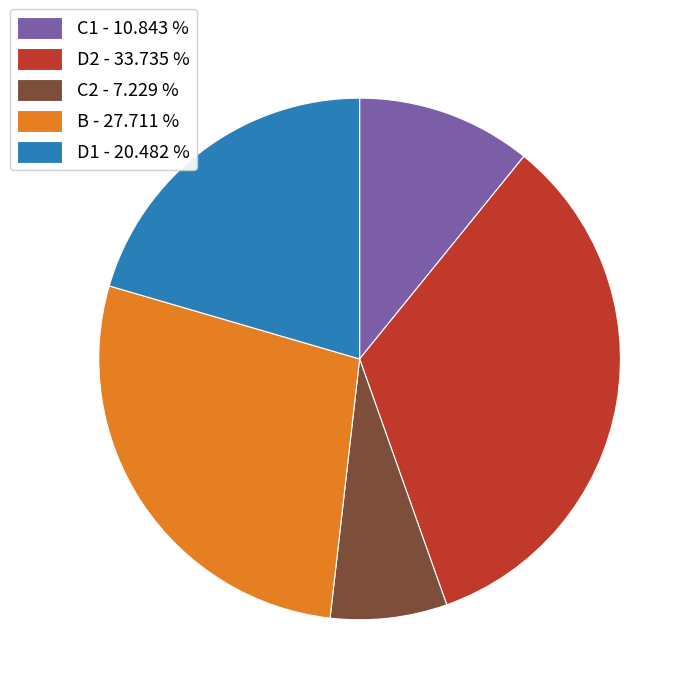

Rank the categories by value from highest to lowest.

D2, B, D1, C1, C2